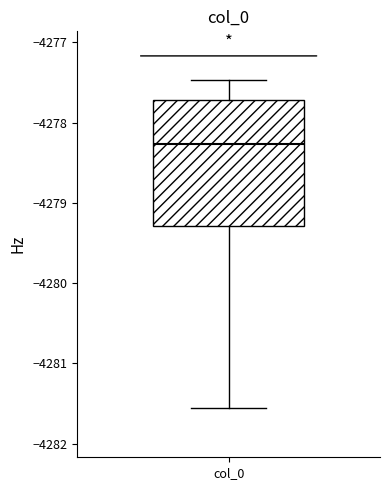

Transcribe this box plot: give where the median line is, the range the box spans, and where the two whiskers end, as read against the y-axis. The values are not printed on the chart, so give them approximately, as read against the axis.

median -4278.3, box -4279.3 to -4277.7, whiskers -4281.6 to -4277.5